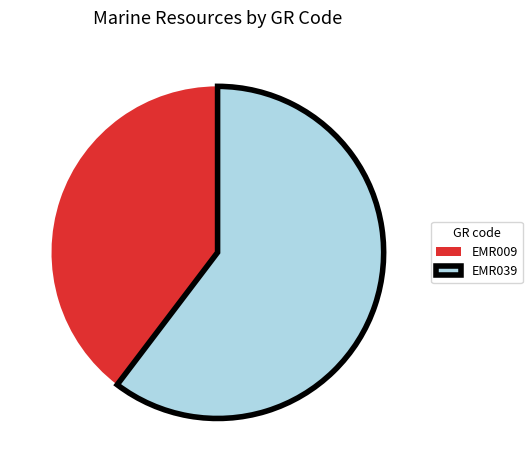

Is EMR039 the majority of the pie?

Yes